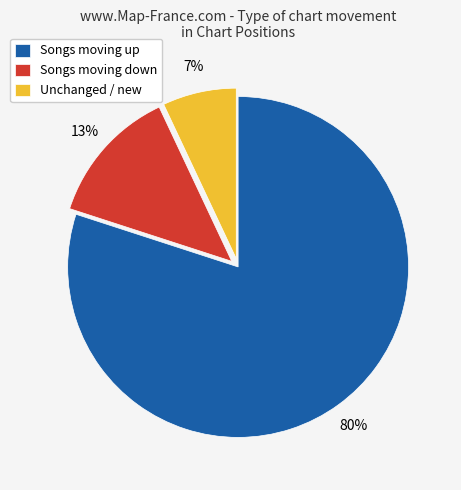

To the nearest percent, what portion does Songs moving up represent?

80%